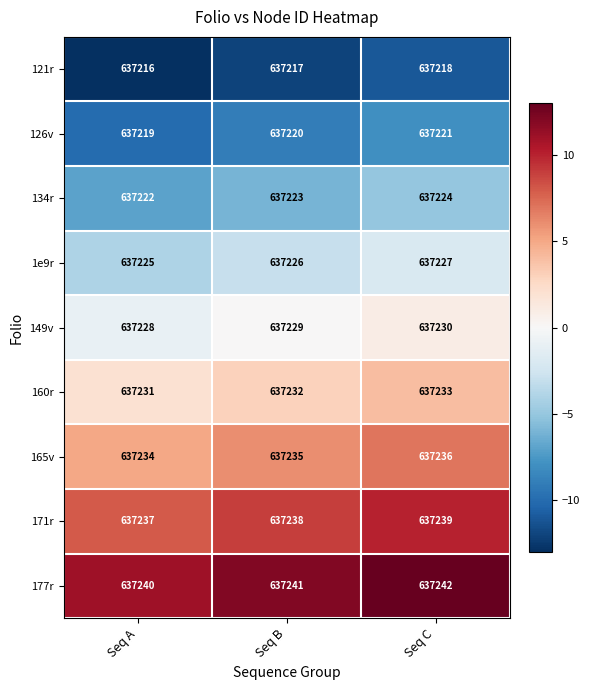

Reading right to left, what are all the values shown in this chart?

121r: 637218	637217	637216
126v: 637221	637220	637219
134r: 637224	637223	637222
1e9r: 637227	637226	637225
149v: 637230	637229	637228
160r: 637233	637232	637231
165v: 637236	637235	637234
171r: 637239	637238	637237
177r: 637242	637241	637240